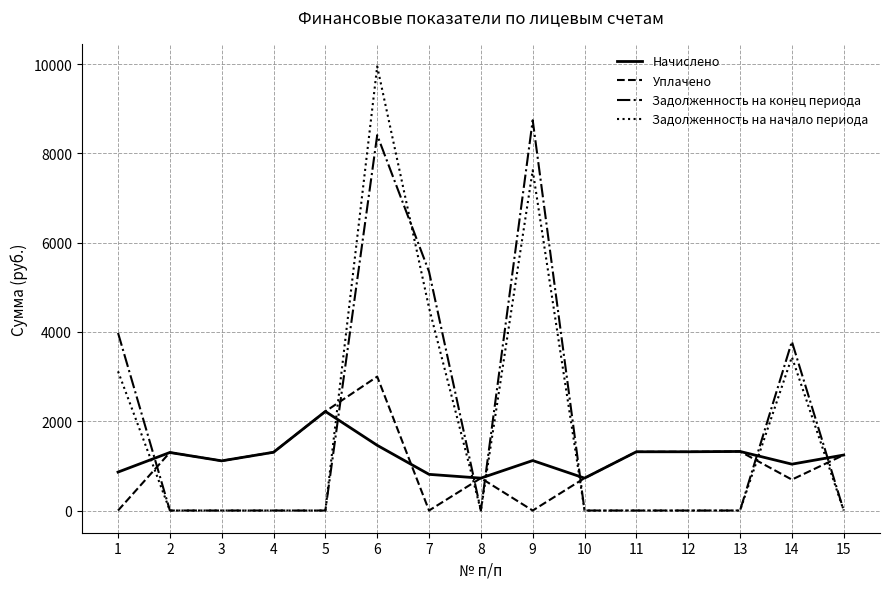

Where is the first local minimum for Уплачено?

3